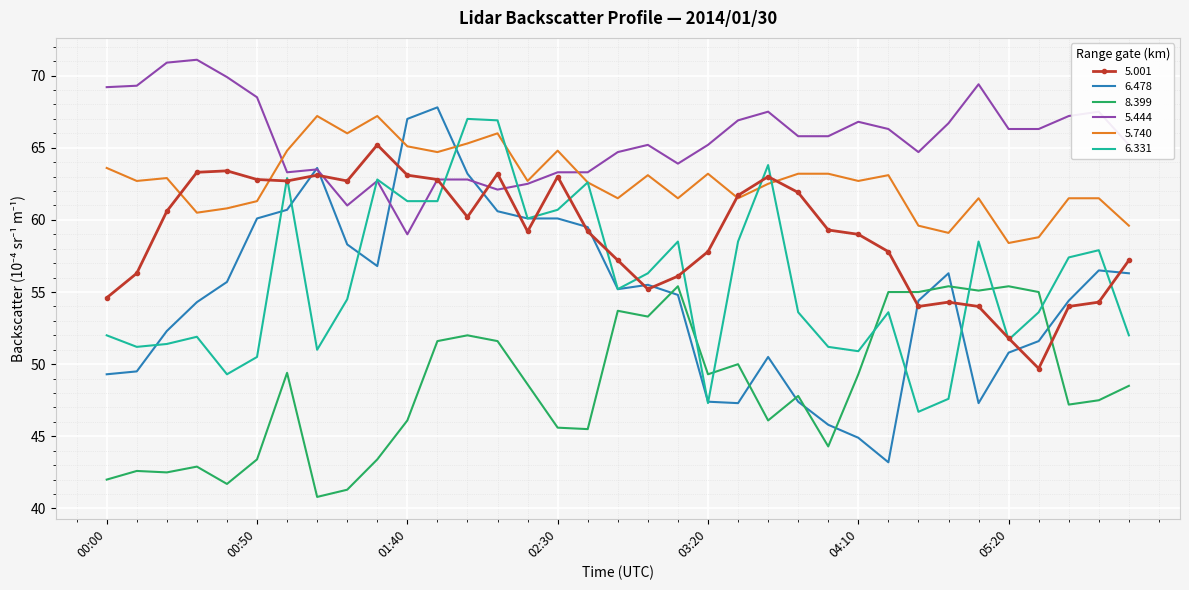

True or false: 5.740 has more than 2 interior local peaks.

True